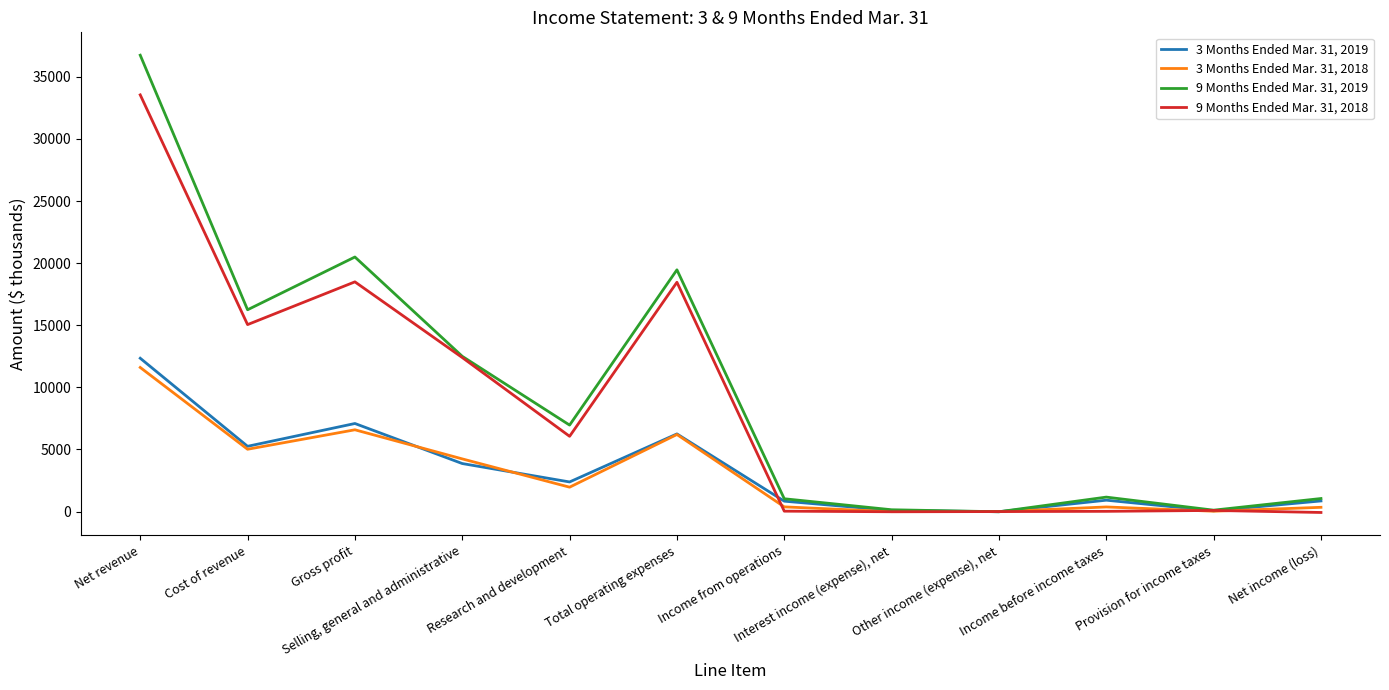

What is the sum of all 3 Months Ended Mar. 31, 2019 values?

39943